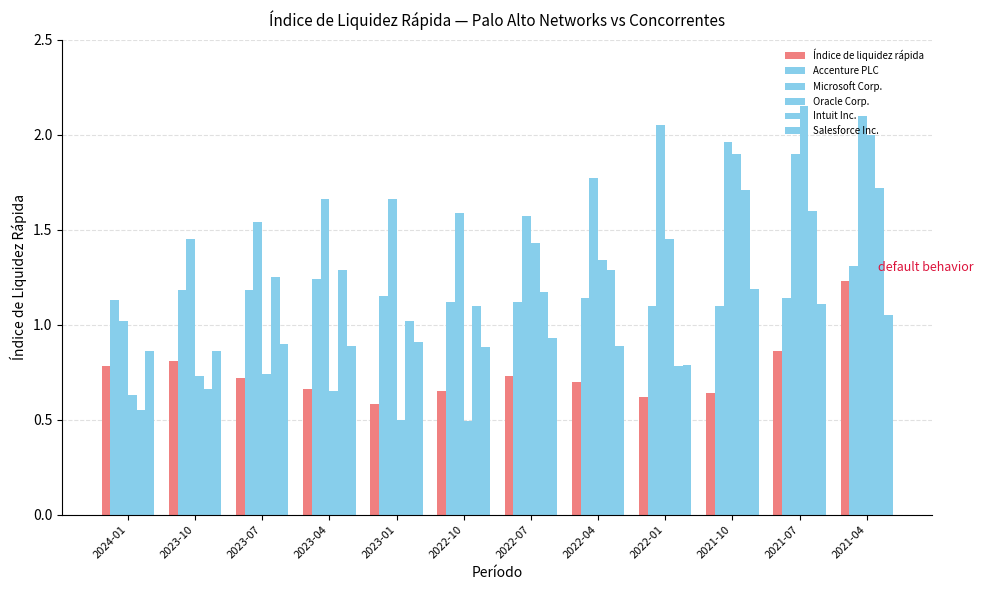

At which category does the chart reach its peak across all series?

2021-07